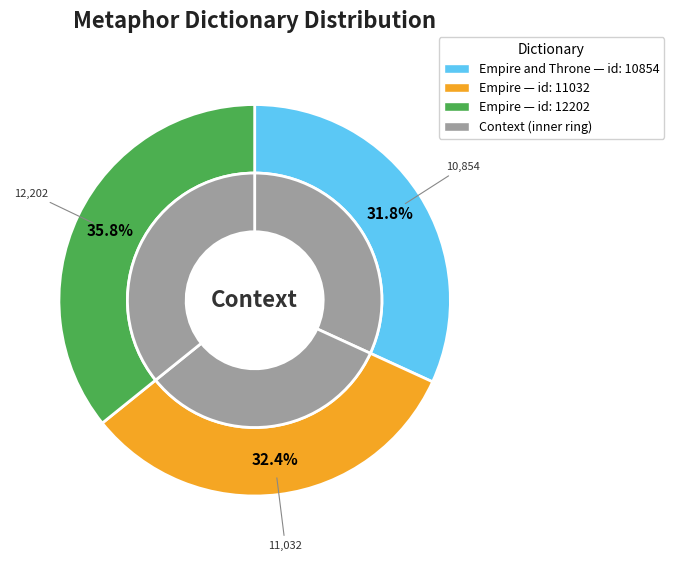

To the nearest percent, what is the combined percentage of Empire and Empire and Throne?

64%